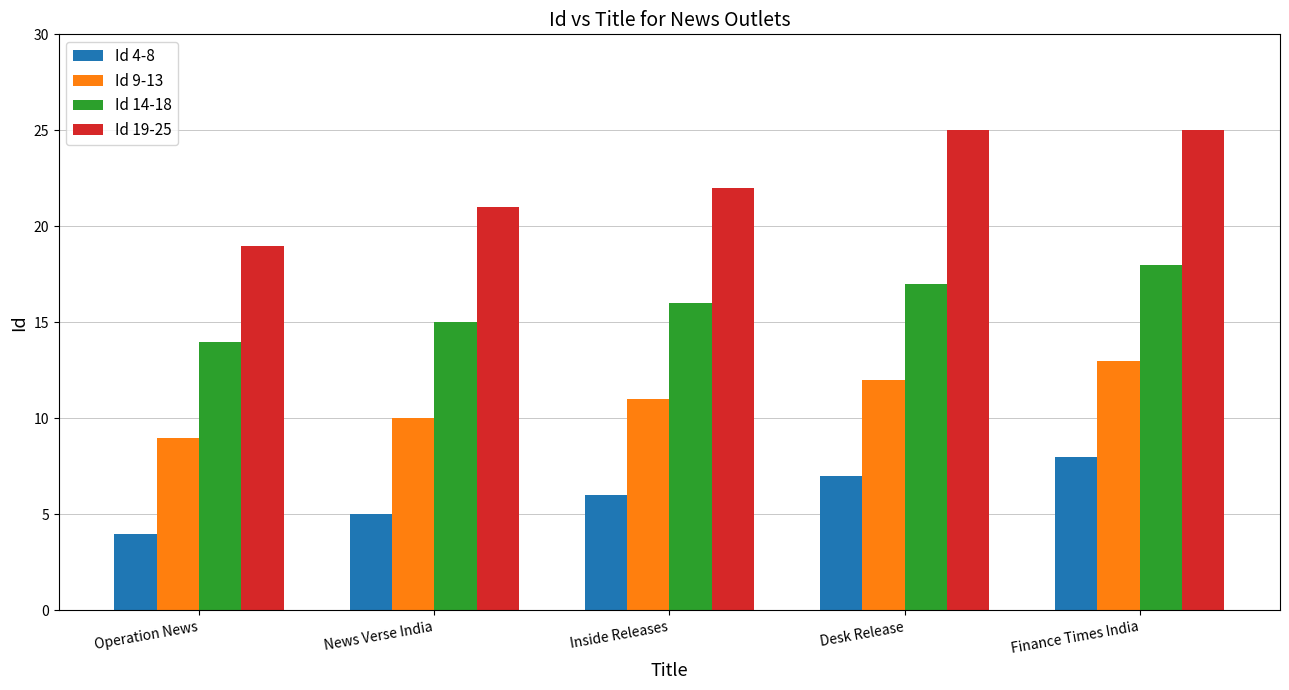

The value of Id 14-18 at Inside Releases is 26. True or false?

False